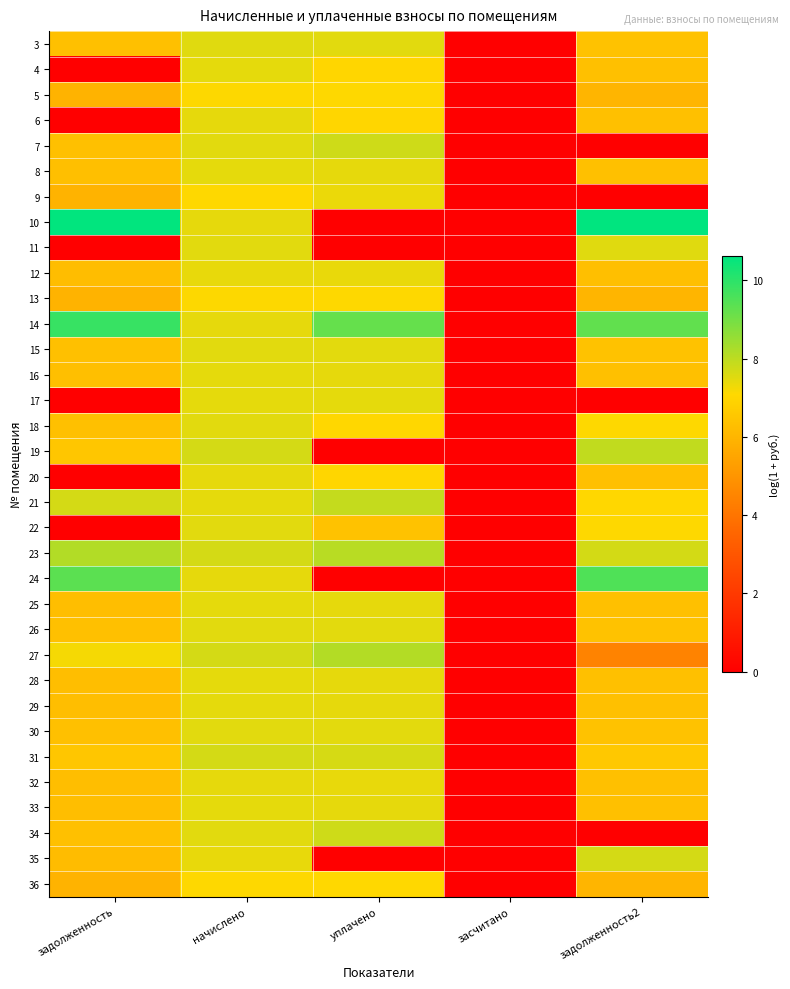

What is the difference between the highest and lowest values at задолженность2?

10.6